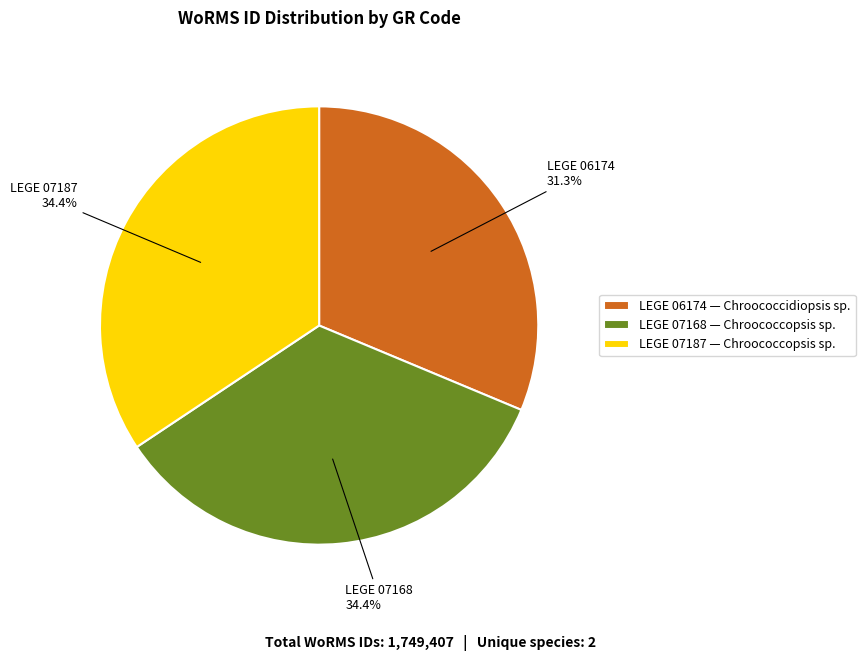

Is it true that LEGE 07187 is 25% of the pie?

False